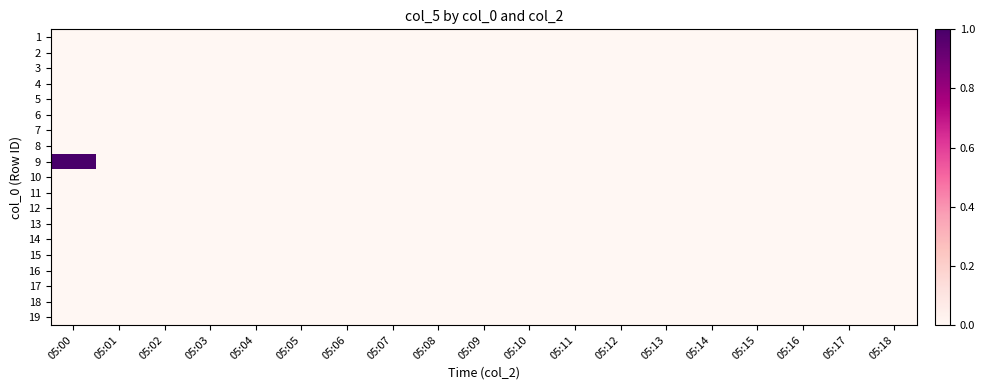

At which category does the chart reach its minimum across all series?

05:00